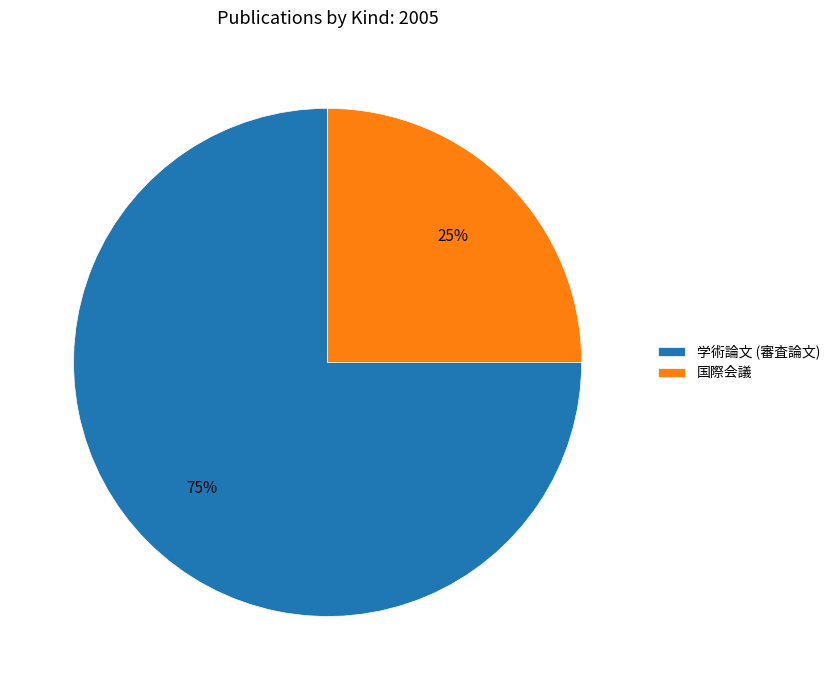

Combined, do 国際会議 and 学術論文 (審査論文) account for over 50%?

Yes